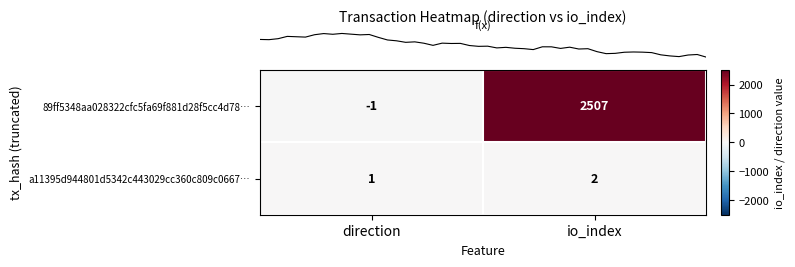

What is the difference between the highest and lowest values at direction?

2